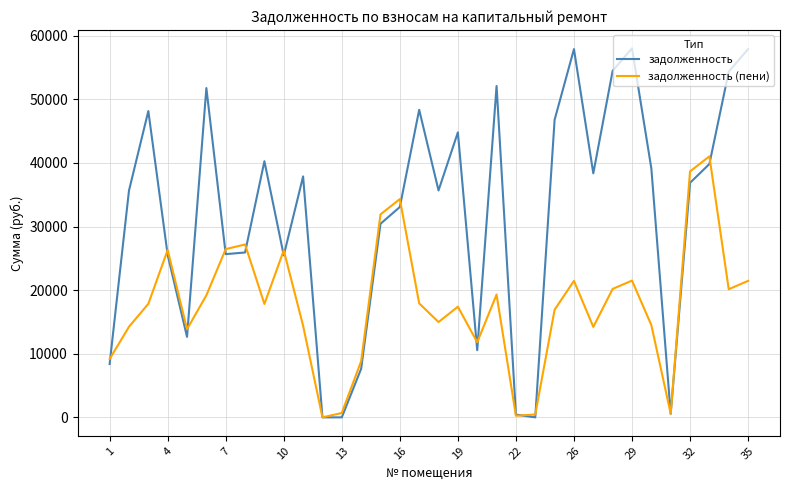

Which series has the widest spread of values?

задолженность